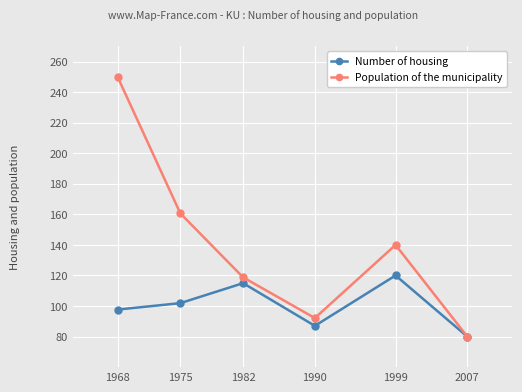

Read the Number of housing value at 1982.

115.0